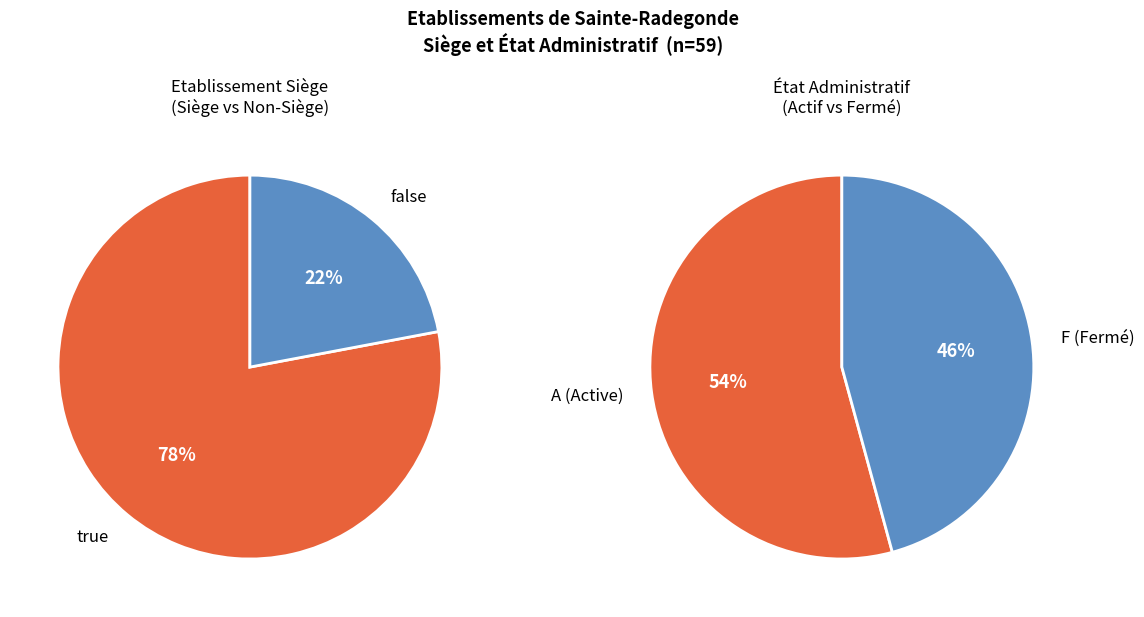

Combined, what portion of the pie is false and true?

100.0%